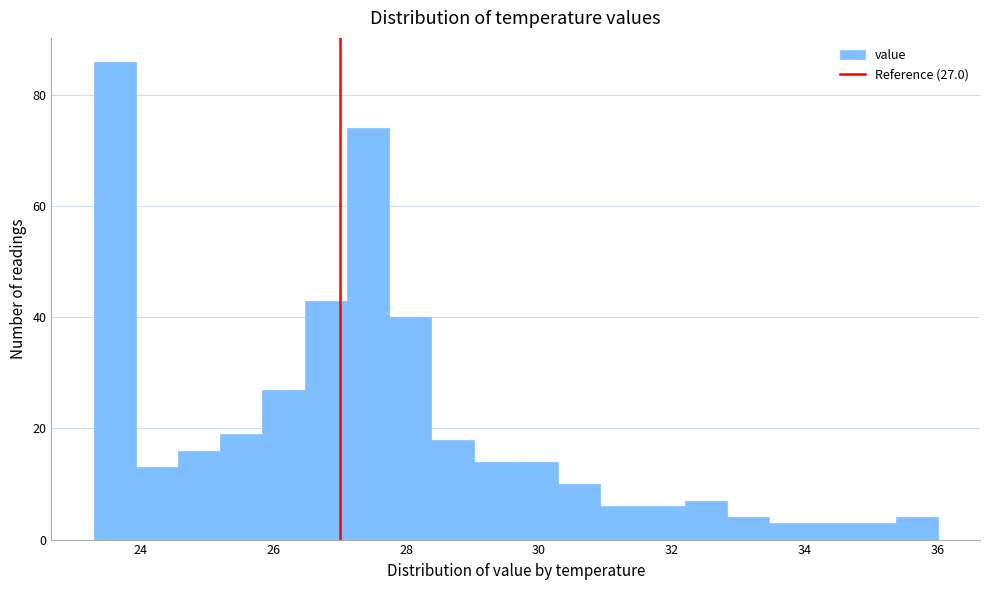

Around what value on the x-axis is the tallest bar? Give the approximate position of its centre, as read against the axis.

23.6